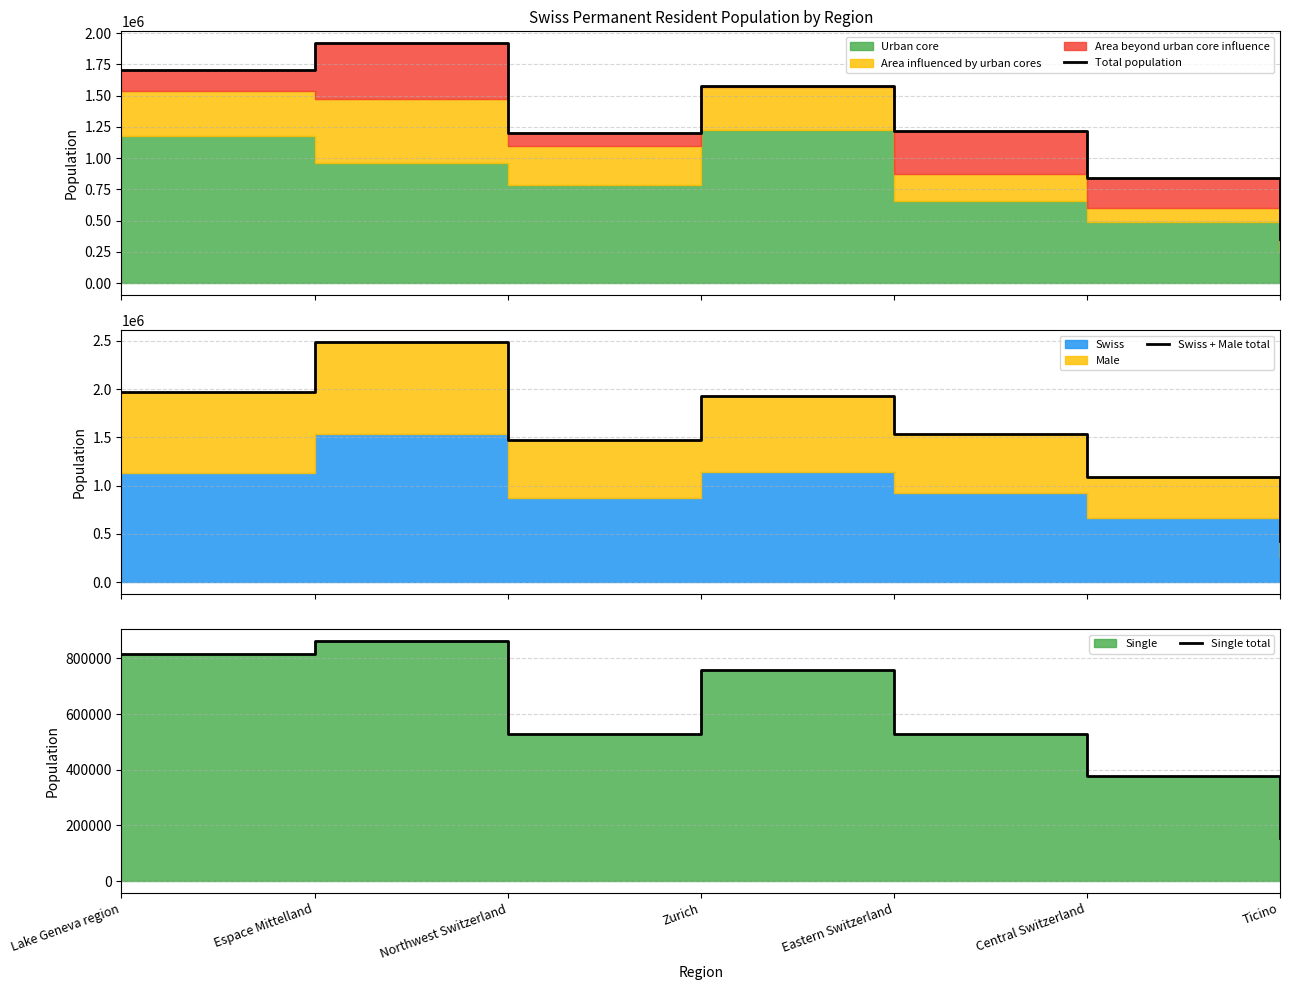

What position from the right is Espace Mittelland?

6